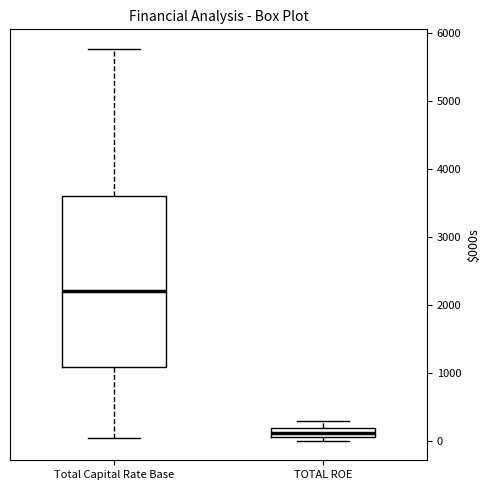

Comparing the boxes themselves (not the whiskers), which one is the tallest?

Total Capital Rate Base